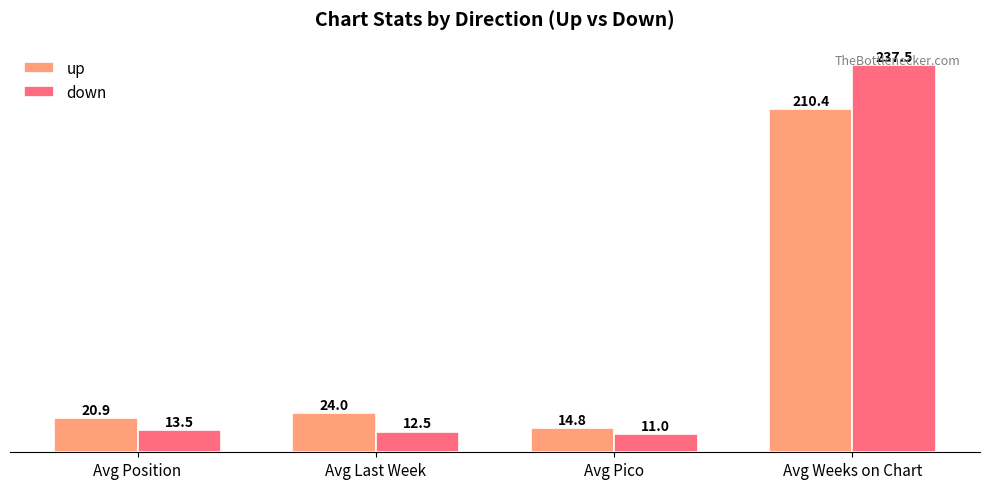

What is the difference between the up values at Avg Position and Avg Last Week?

3.1